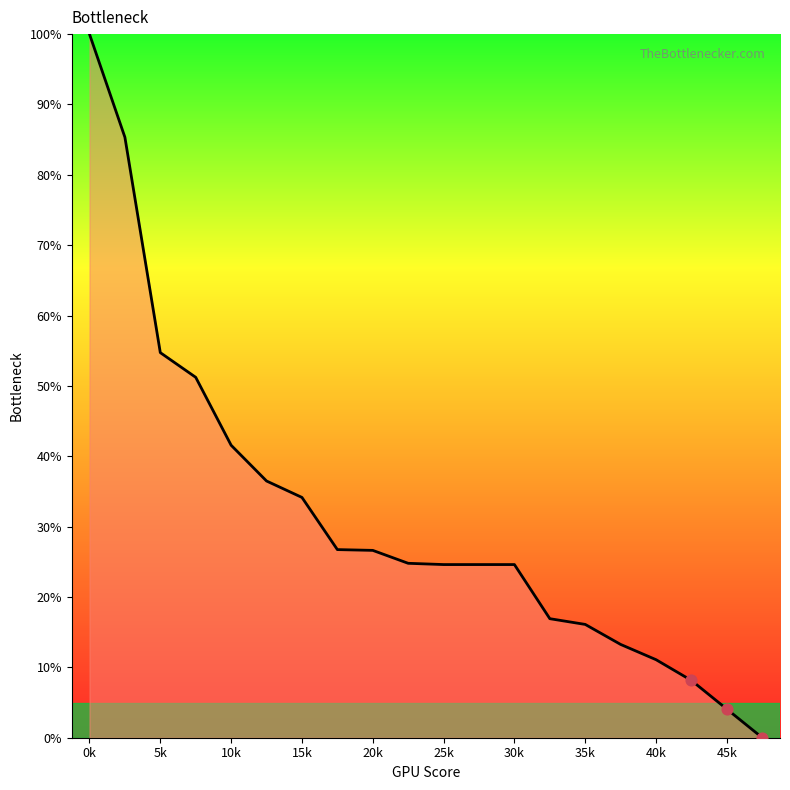

What is the maximum value shown in the chart?

100.0